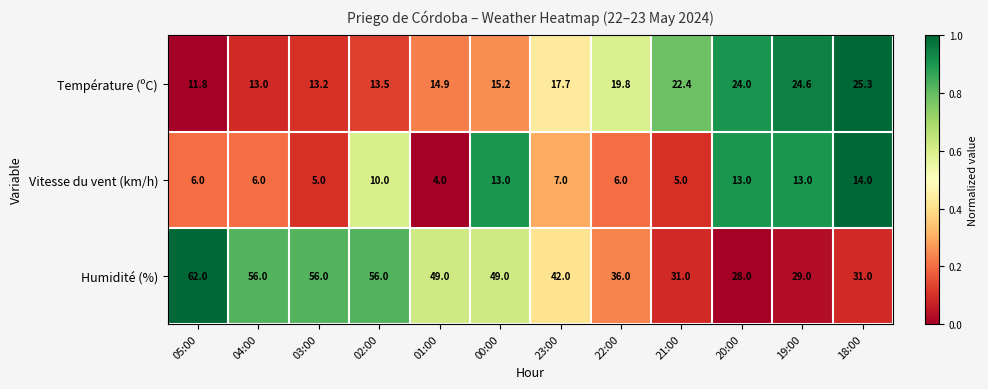

What is the total value across all series at 20:00?

65.0